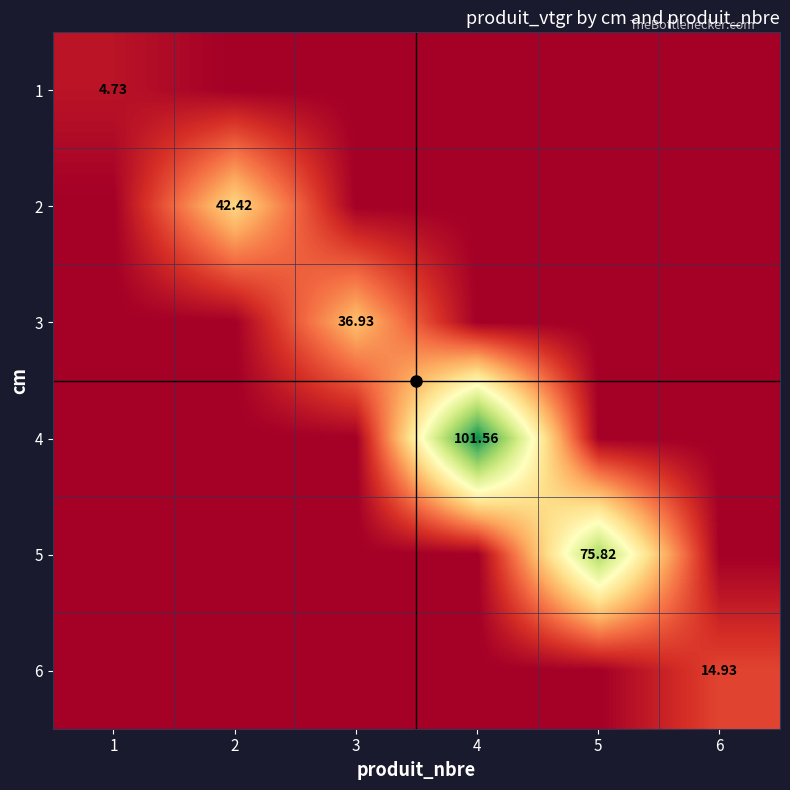

Is the value of 5 at 2 greater than the value of 2 at 4?

No